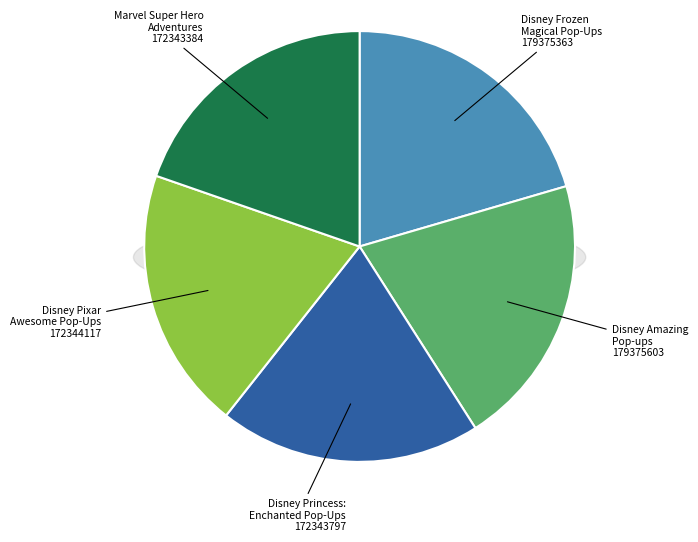

How many segments does this pie chart have?

5